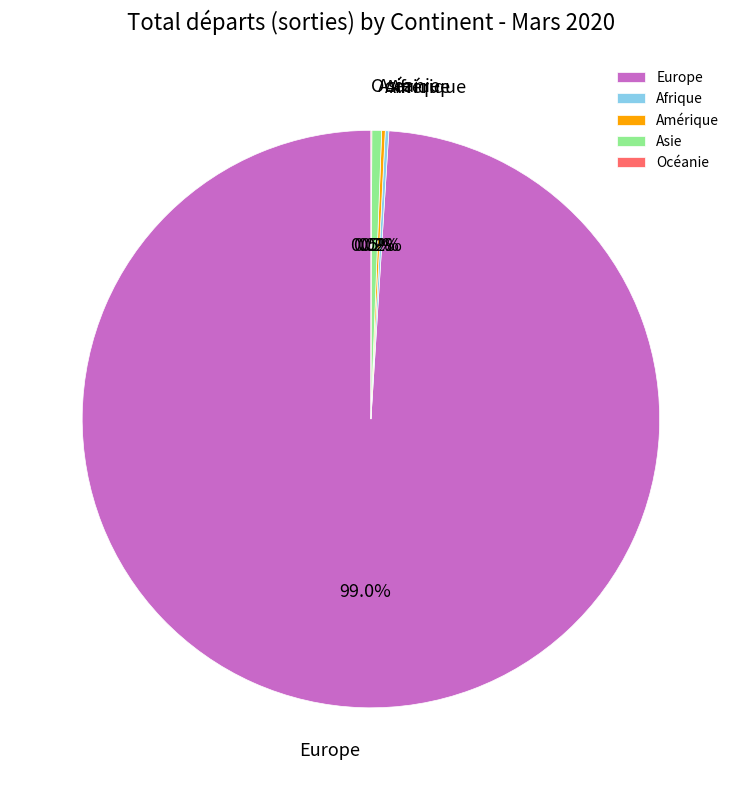

Does any single category account for the majority?

Yes